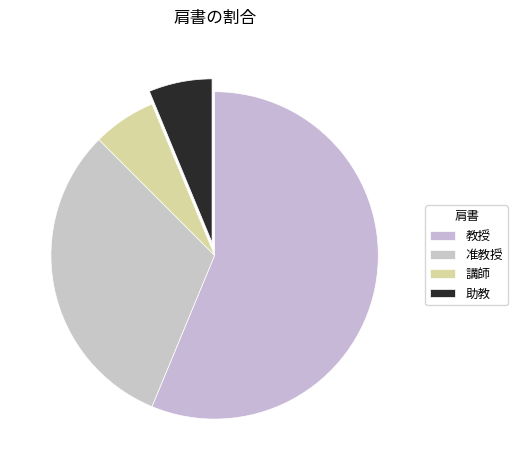

To the nearest percent, what is the average slice percentage?

25%